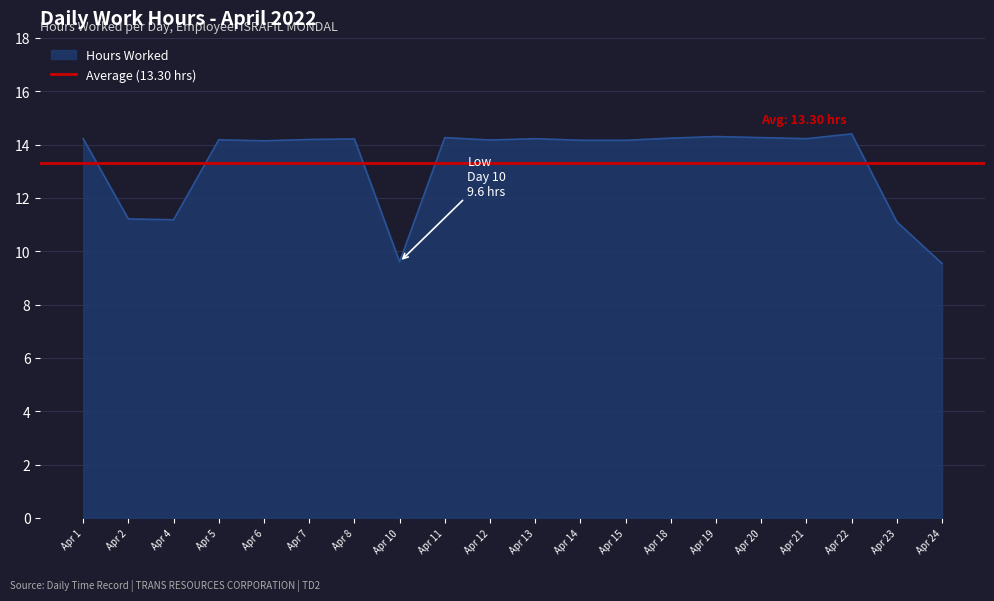

The chart shows a value of 8.6 at 11. True or false?

False